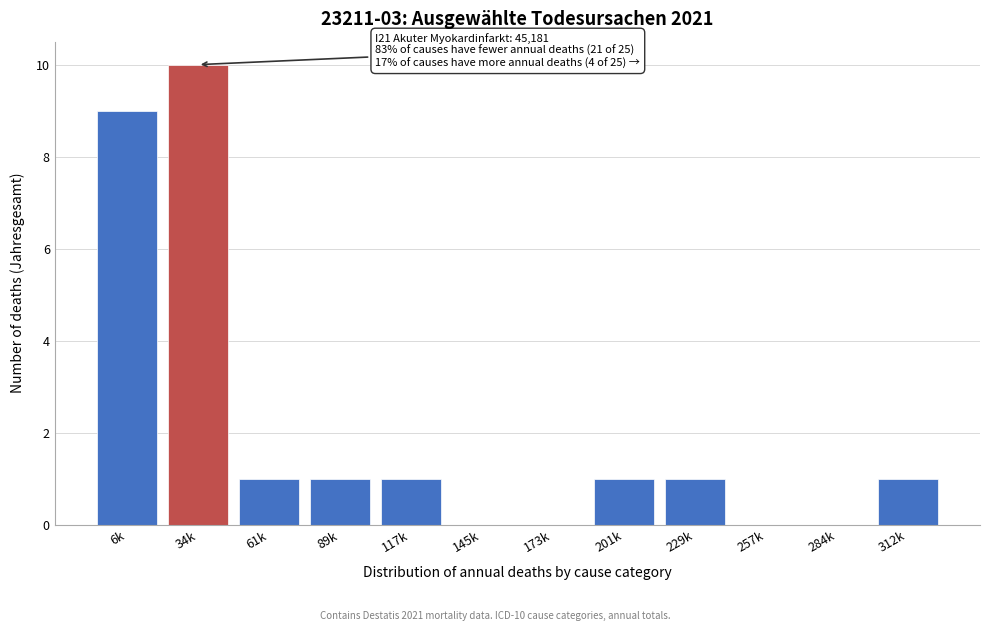

Reading right to left, list all the values displayed in this chart.

312k=1	284k=0	257k=0	229k=1	201k=1	173k=0	145k=0	117k=1	89k=1	61k=1	34k=10	6k=9